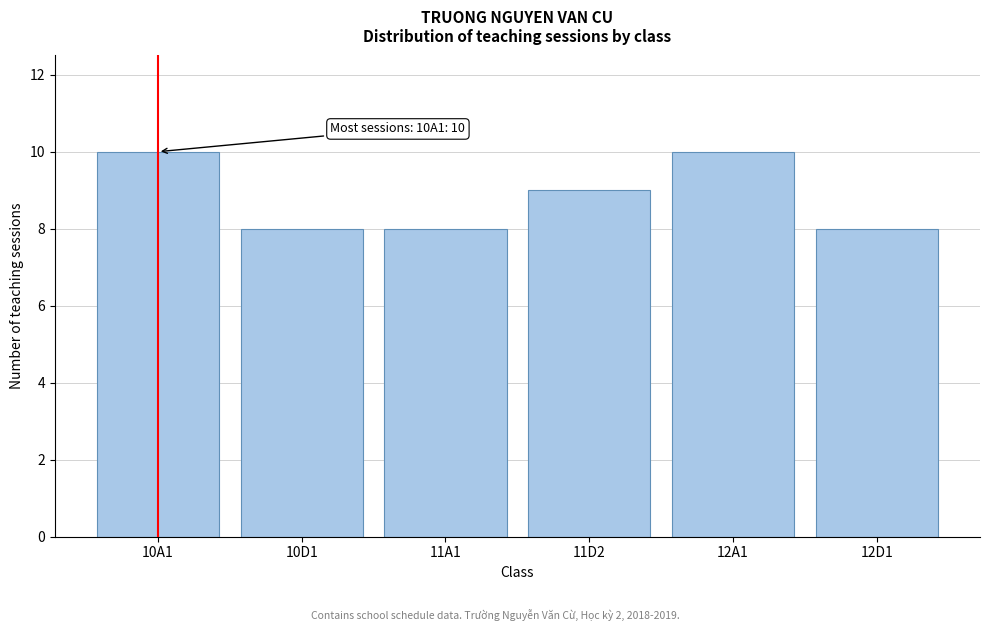

Reading right to left, list all the values displayed in this chart.

12D1=8	12A1=10	11D2=9	11A1=8	10D1=8	10A1=10